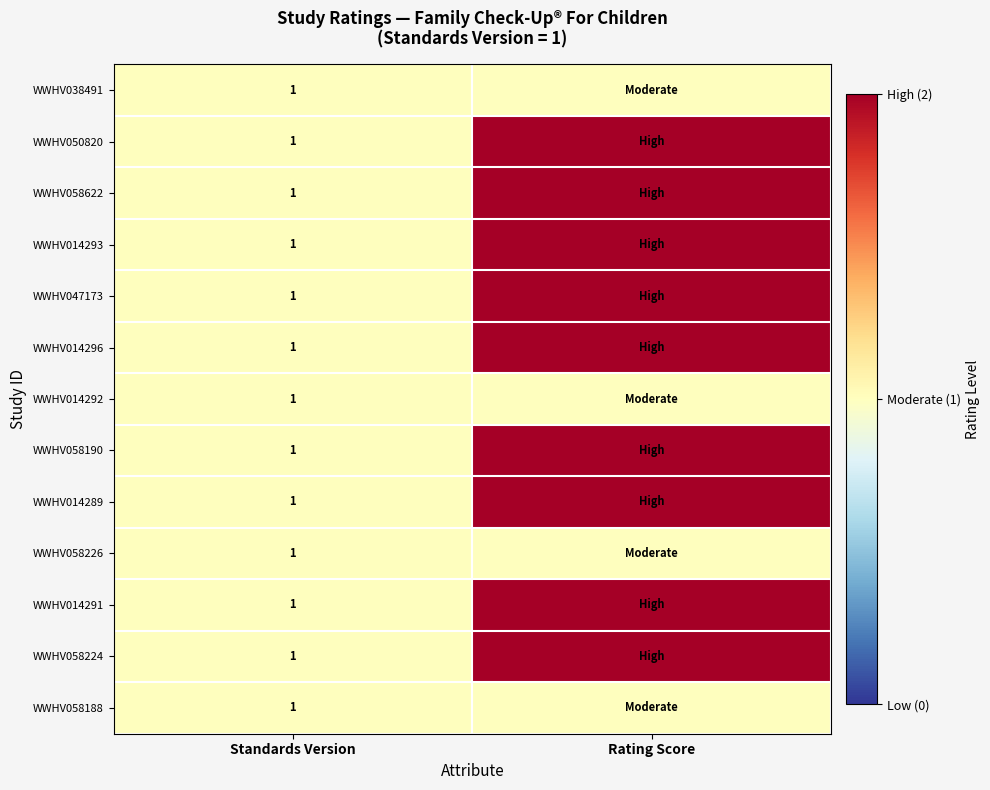

The WWHV014289 series shows 1 at Standards Version. True or false?

True